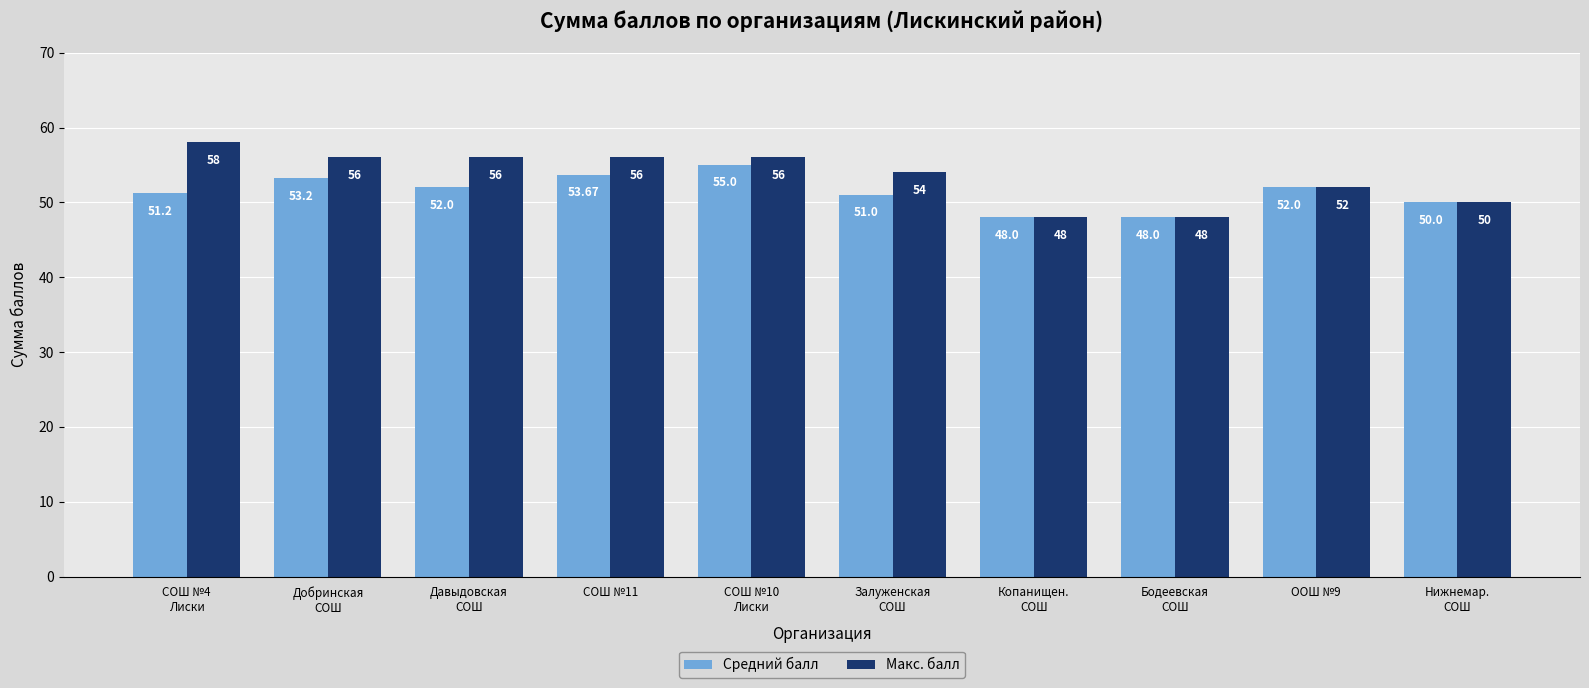

How many values in the Макс. балл series are below 56?

5